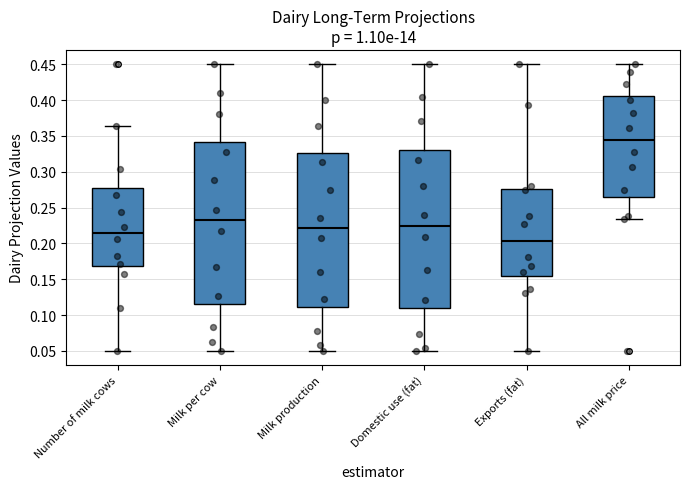

Reading left to right, transcribe this box plot: for each box, give where its median line is, the range the box spans, and where its two whiskers end, as read against the y-axis. The values are not printed on the chart, so give them approximately, as read against the axis.

Number of milk cows: median 0.215, box 0.170 to 0.275, whiskers 0.050 to 0.365
Milk per cow: median 0.230, box 0.115 to 0.340, whiskers 0.050 to 0.450
Milk production: median 0.220, box 0.110 to 0.325, whiskers 0.050 to 0.450
Domestic use (fat): median 0.225, box 0.110 to 0.330, whiskers 0.050 to 0.450
Exports (fat): median 0.205, box 0.155 to 0.275, whiskers 0.050 to 0.450
All milk price: median 0.345, box 0.265 to 0.405, whiskers 0.235 to 0.450